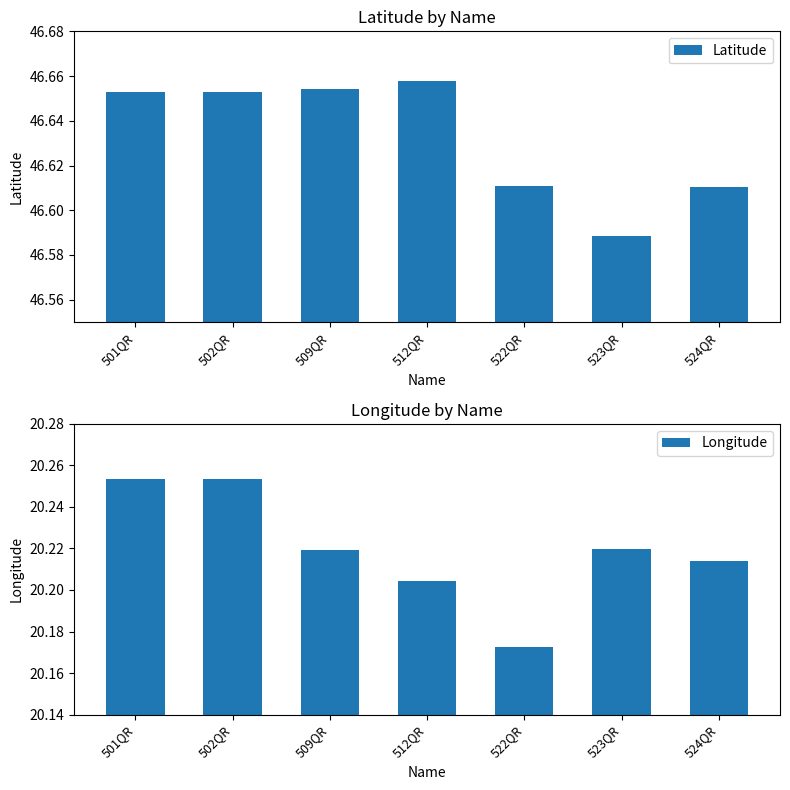

Does the chart contain stacked bars?

No